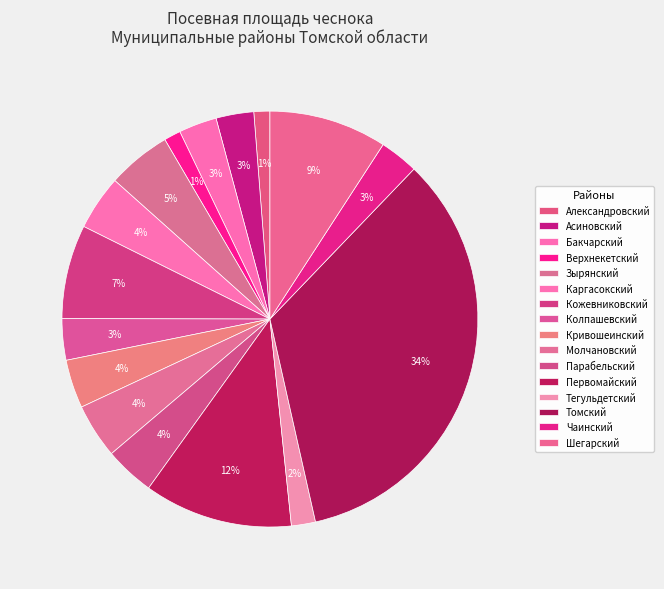

What is the total percentage of Кожевниковский and Томский?

41.6%